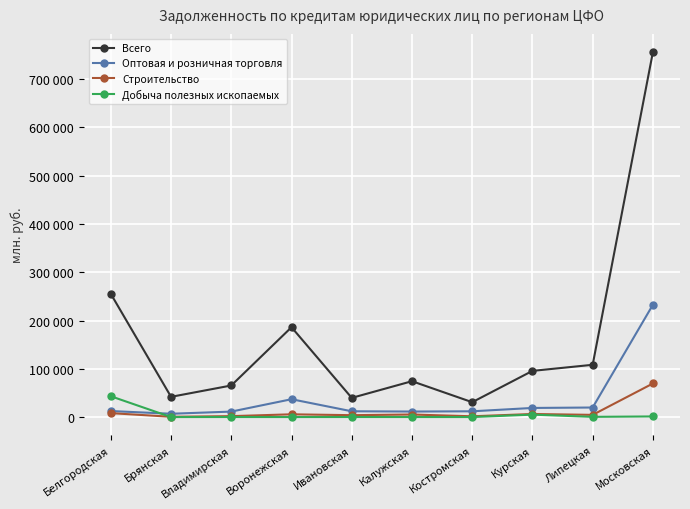

Reading left to right, extract all data points from this chart.

Всего: Белгородская=255237	Брянская=41912	Владимирская=65416	Воронежская=186145	Ивановская=39723	Калужская=74296	Костромская=30797	Курская=95668	Липецкая=108287	Московская=756131
Оптовая и розничная торговля: Белгородская=12451	Брянская=6849	Владимирская=11328	Воронежская=36956	Ивановская=11969	Калужская=11431	Костромская=11939	Курская=18873	Липецкая=19775	Московская=232698
Строительство: Белгородская=8134	Брянская=576	Владимирская=1899	Воронежская=5712	Ивановская=3878	Калужская=5276	Костромская=1600	Курская=6352	Липецкая=4536	Московская=69557
Добыча полезных ископаемых: Белгородская=43116	Брянская=0	Владимирская=88	Воронежская=20	Ивановская=96	Калужская=58	Костромская=25	Курская=5007	Липецкая=434	Московская=1303